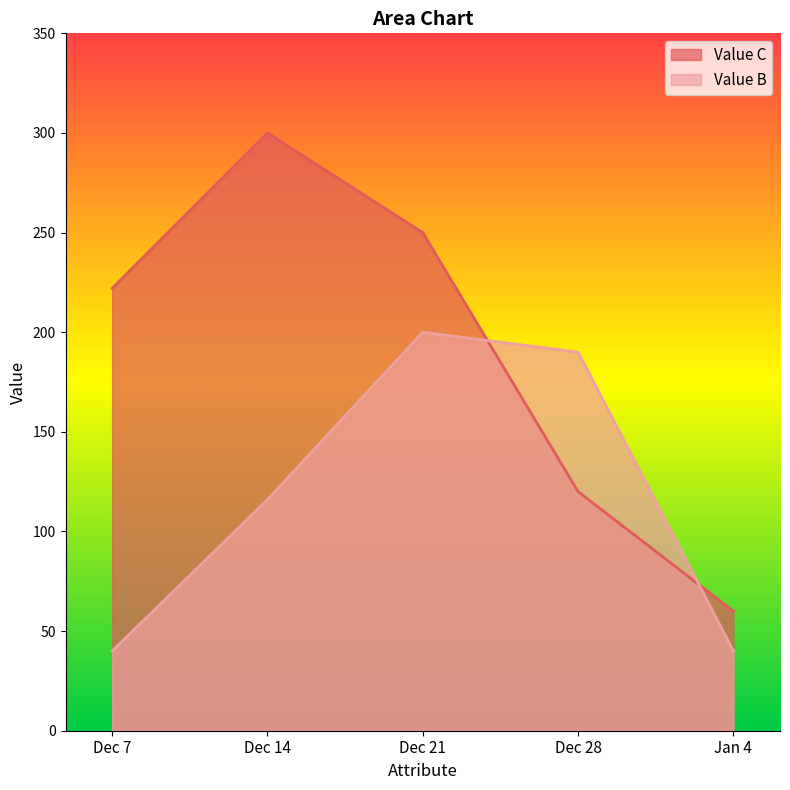

At which label does Value C first exceed 222?

Dec 14